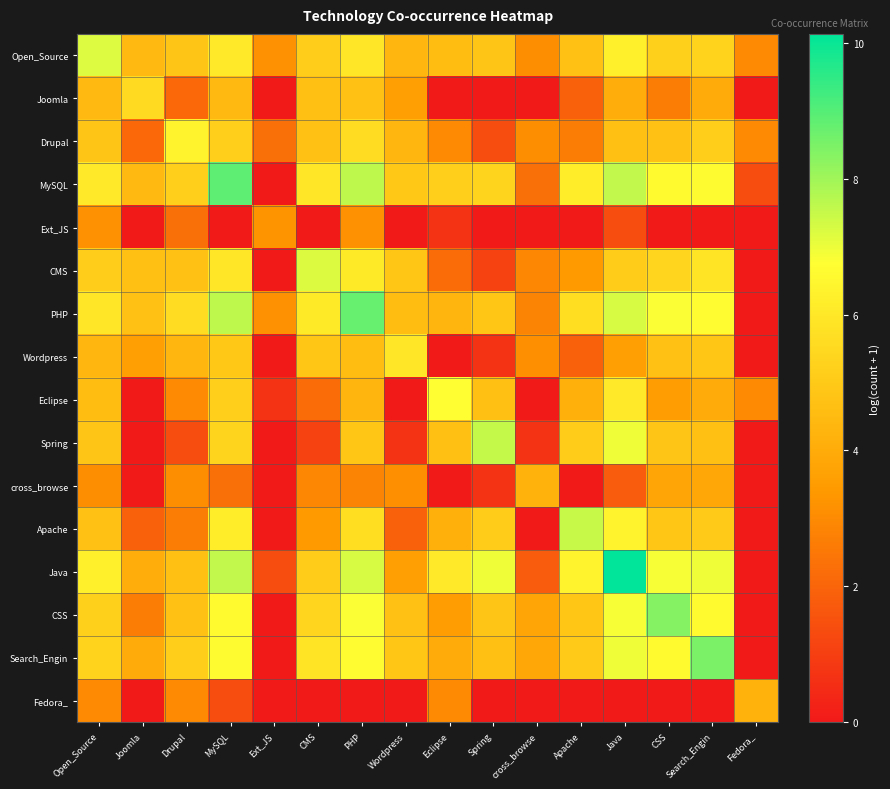

Which series has the largest range (max minus min)?

Java